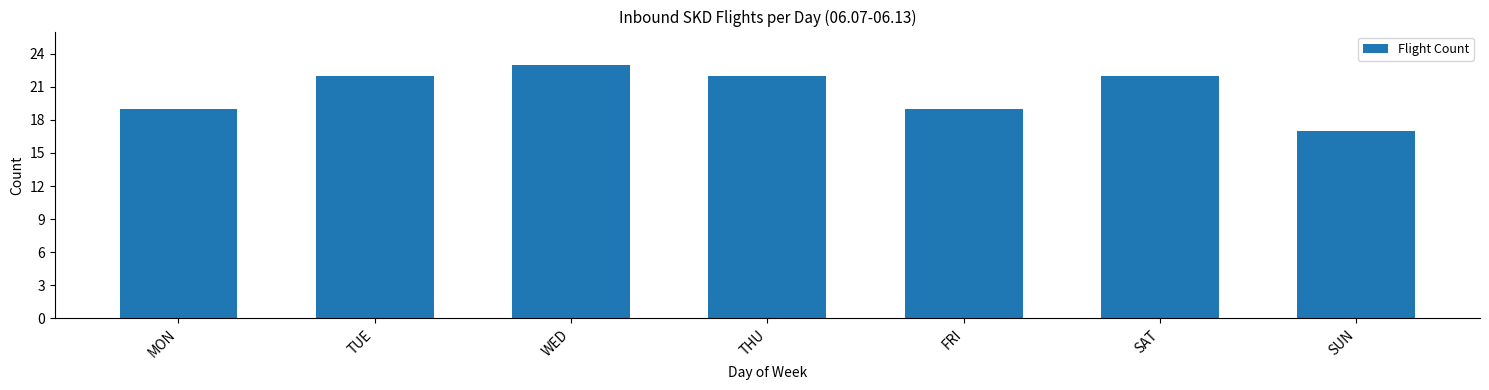

Reading right to left, what are all the values shown in this chart?

17	22	19	22	23	22	19